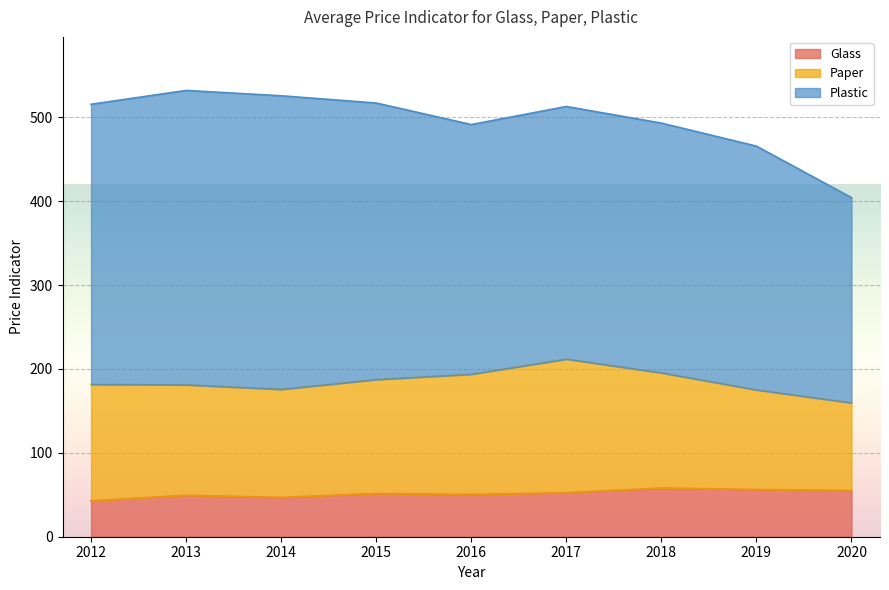

True or false: Glass and Paper intersect in this chart.

False